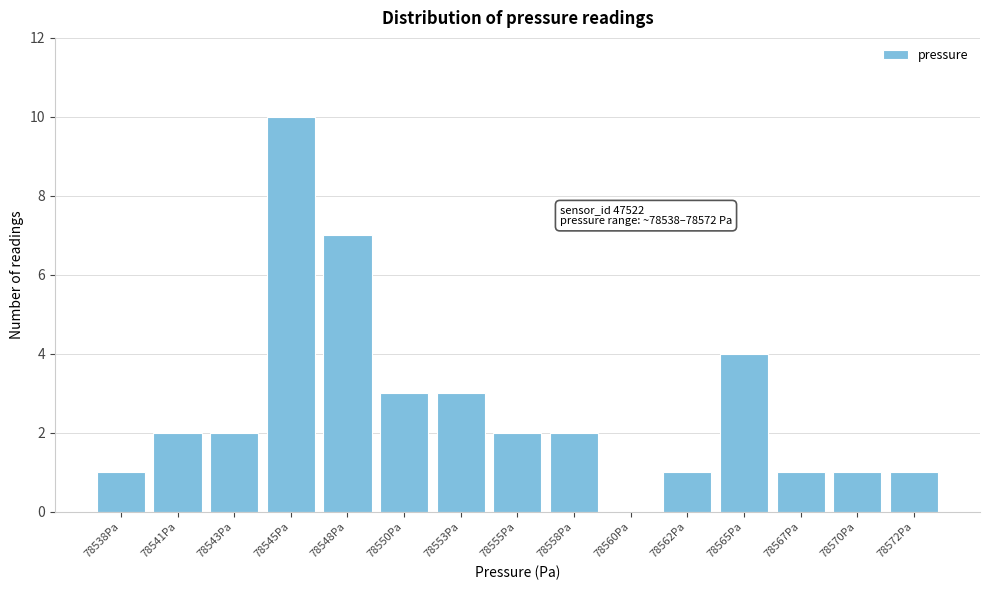

Reading left to right, extract all data points from this chart.

78538Pa=1	78541Pa=2	78543Pa=2	78545Pa=10	78548Pa=7	78550Pa=3	78553Pa=3	78555Pa=2	78558Pa=2	78560Pa=0	78562Pa=1	78565Pa=4	78567Pa=1	78570Pa=1	78572Pa=1